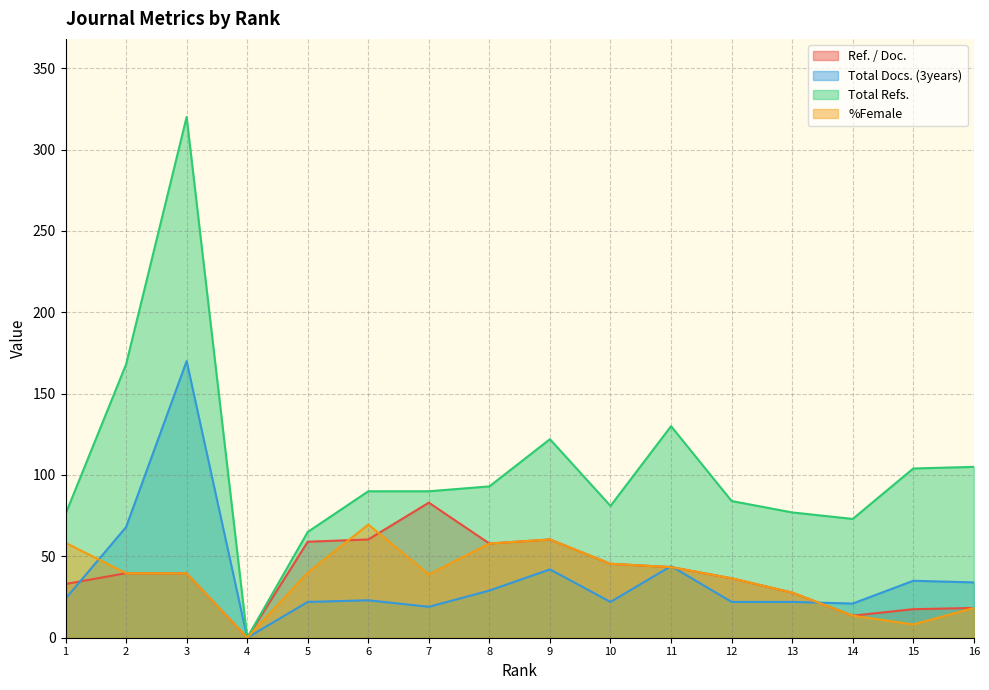

Which series changed the most between 11 and 4?

Total Refs.